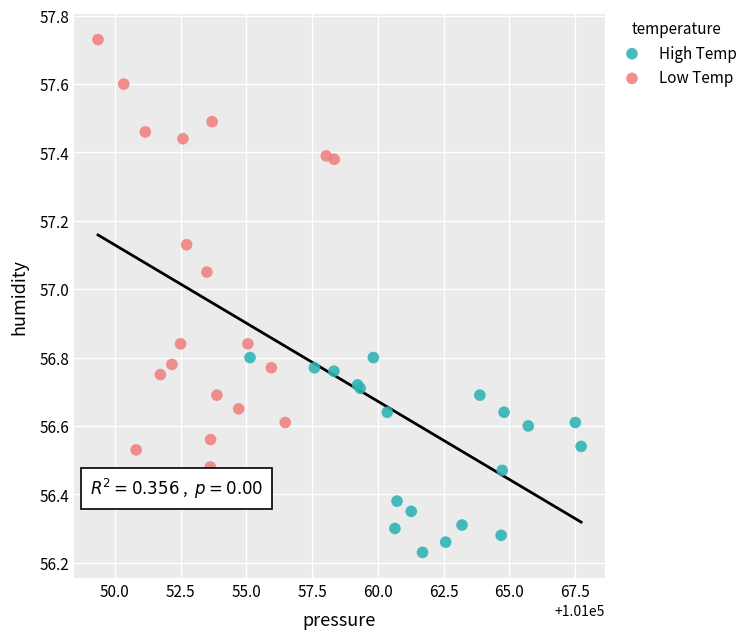

Which series contains the lowest Y value?

High Temp